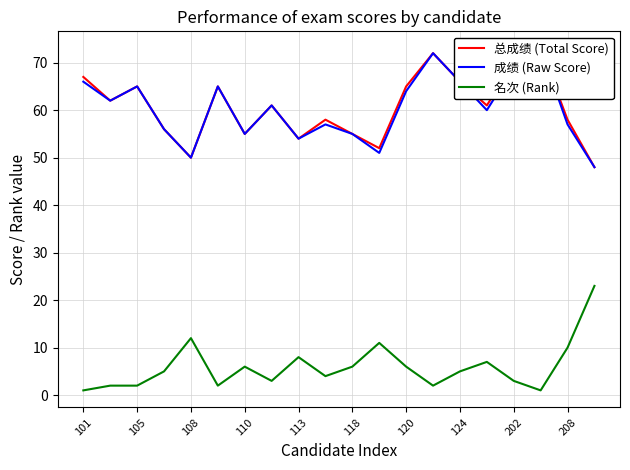

How many lines are shown in the chart?

3